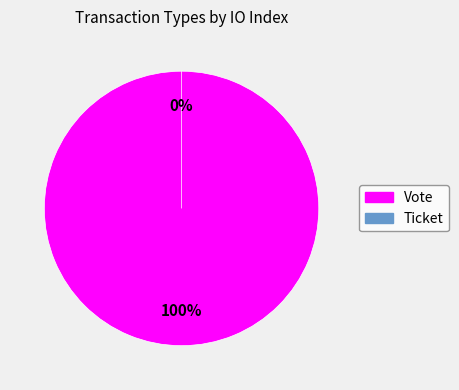

What is the largest slice in the pie chart?

Vote